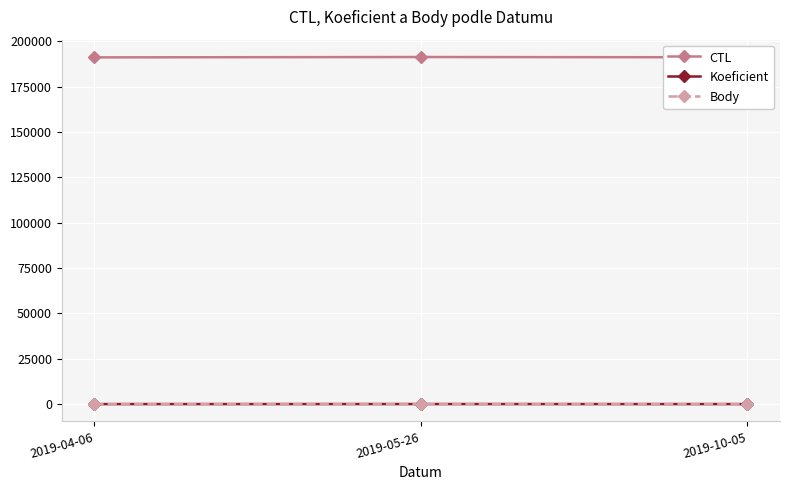

At how many categories does at least one series exceed 141742?

3